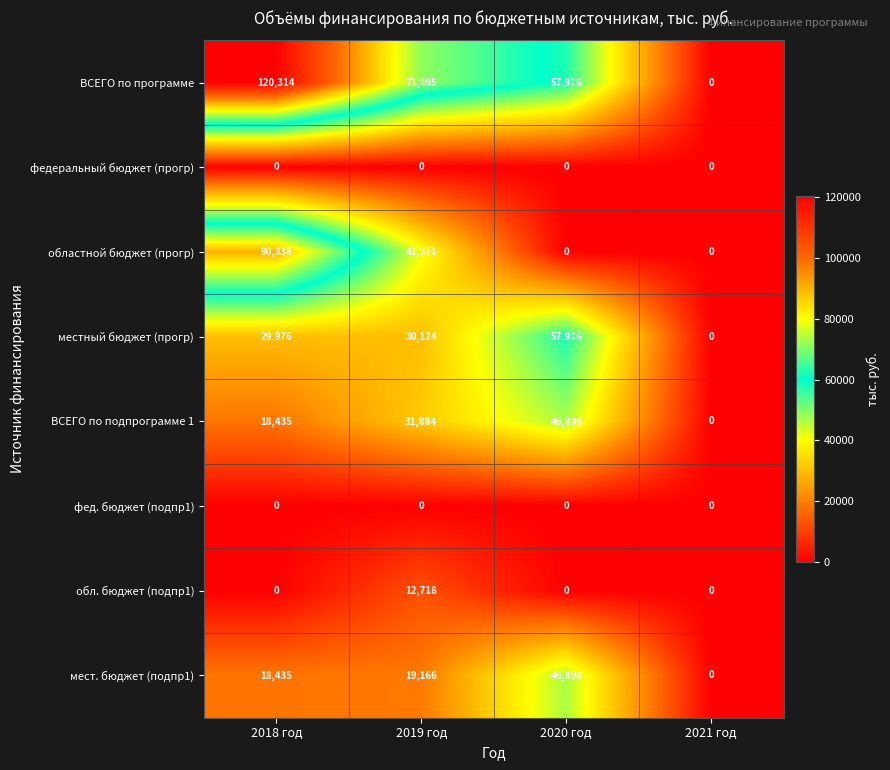

At which label is ВСЕГО по программе closest to 60157?

2020 год